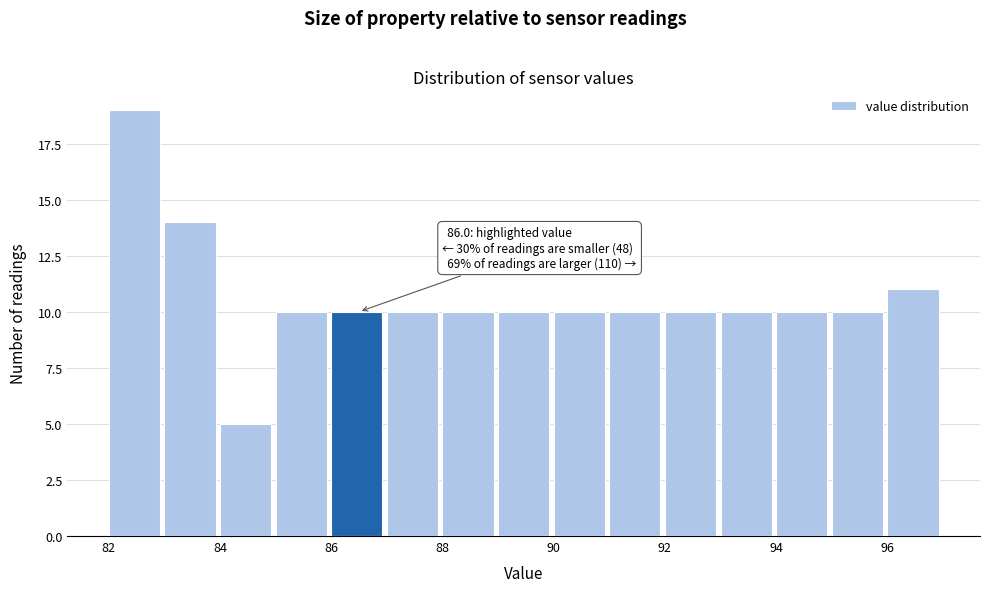

Over which range of the x-axis is the bar tallest?

82 to 83